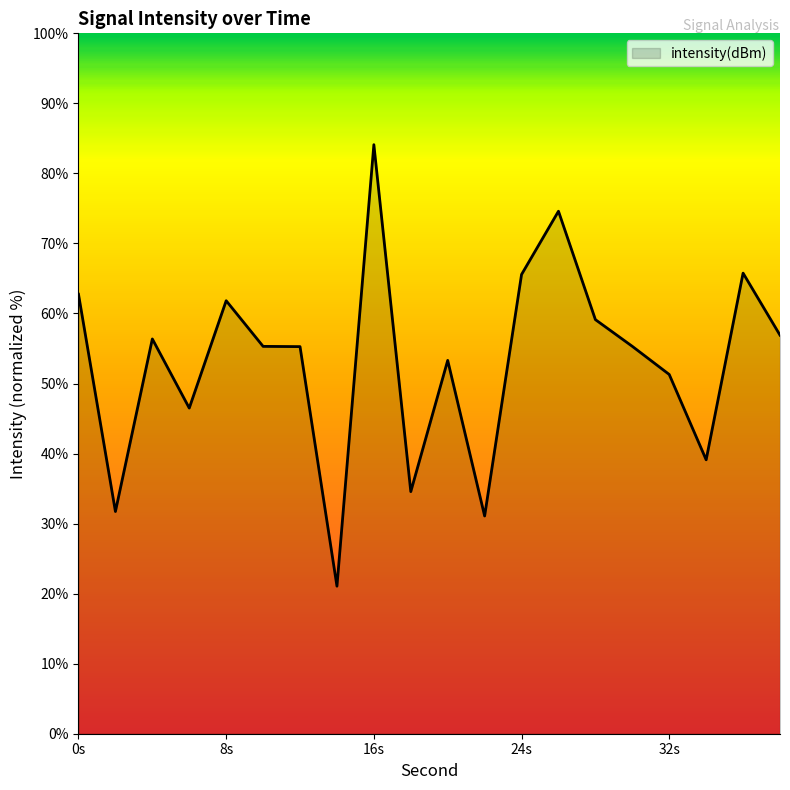

What is the minimum value shown in the chart?

21.1